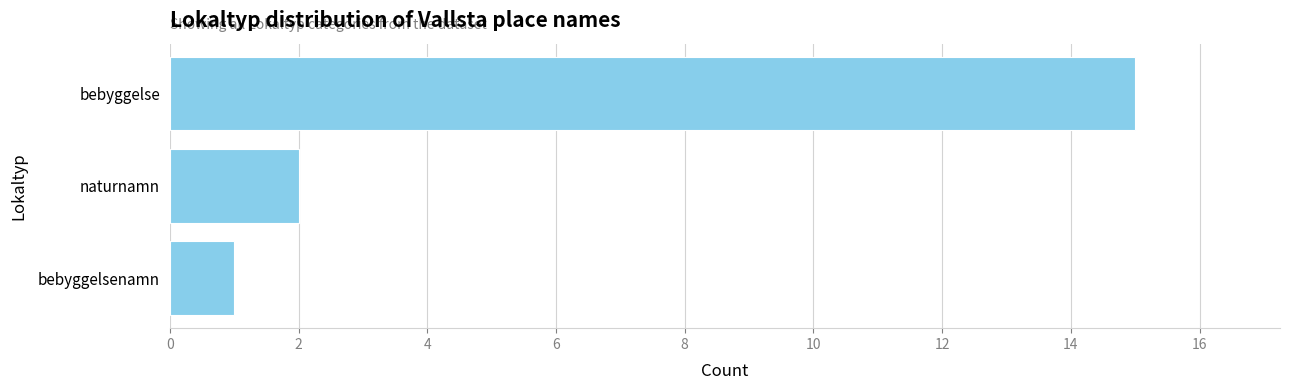

At which label is the value closest to 8?

naturnamn